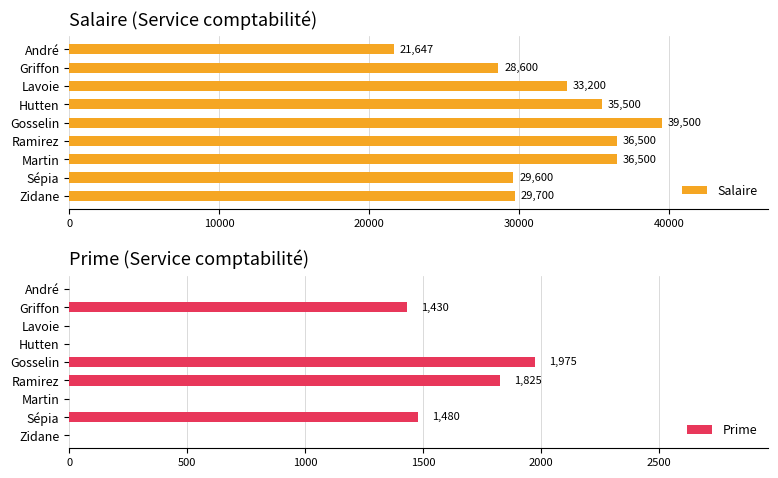

Is it true that Salaire equals 14028 at Sépia?

False